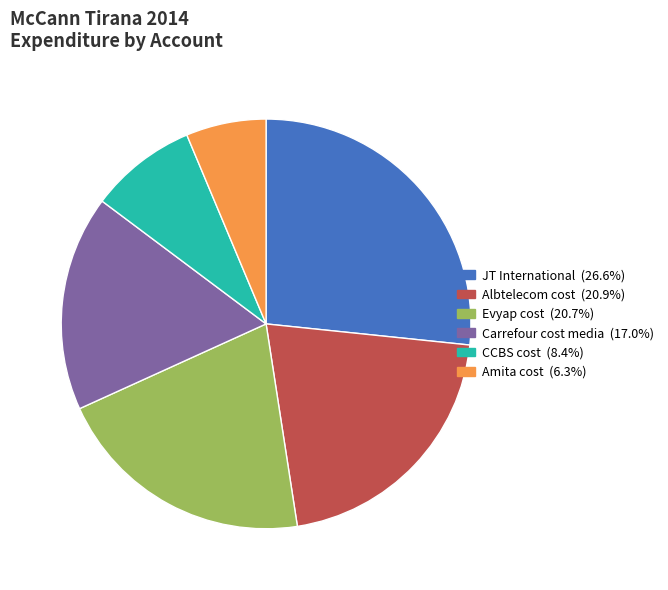

Which category has the biggest portion of the pie?

JT International